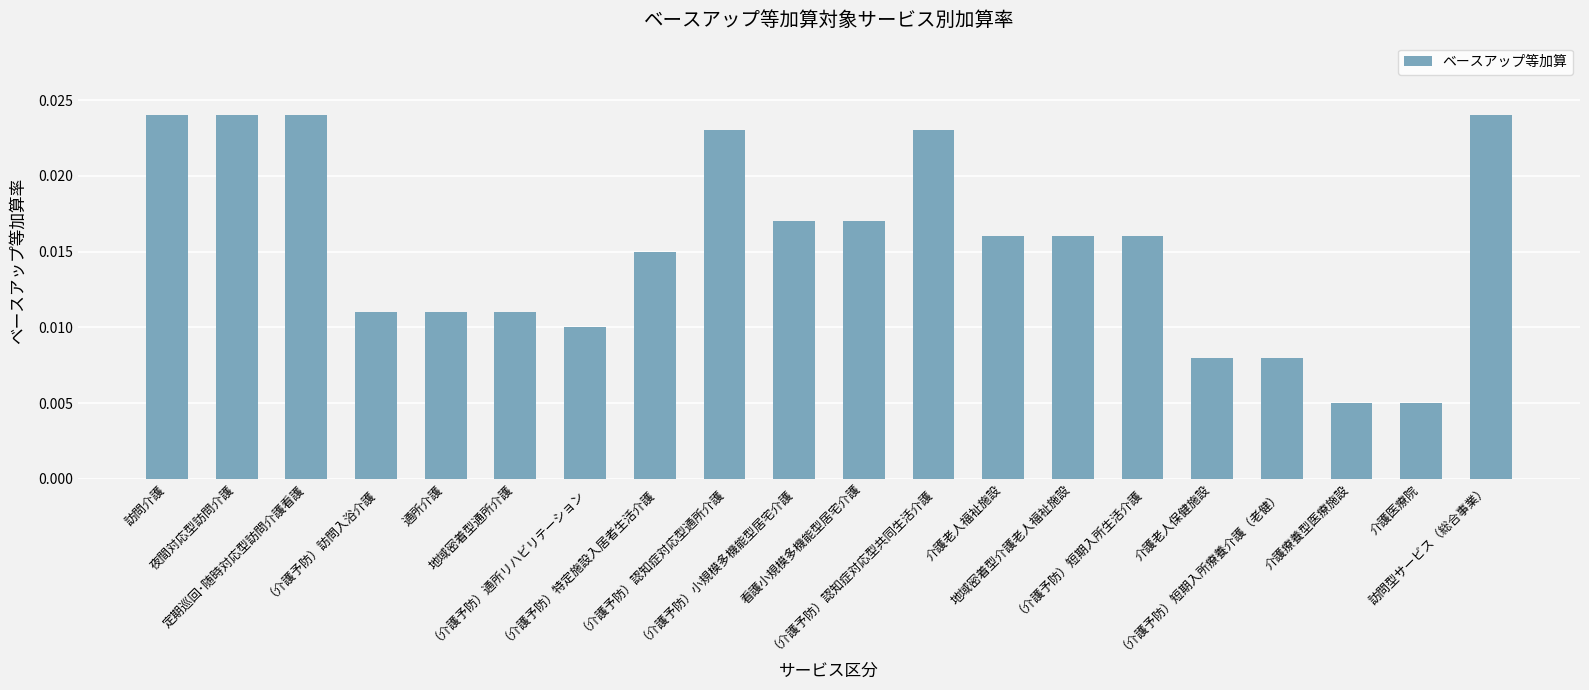

What is the sum of all values?

0.3